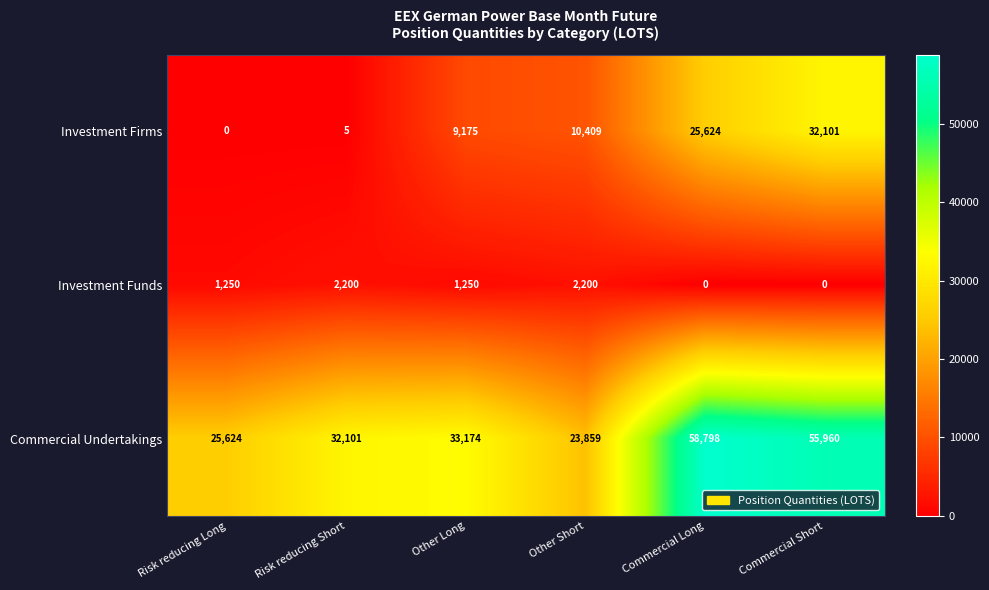

Between Risk reducing Long and Commercial Short, which series saw the biggest shift?

Investment Firms